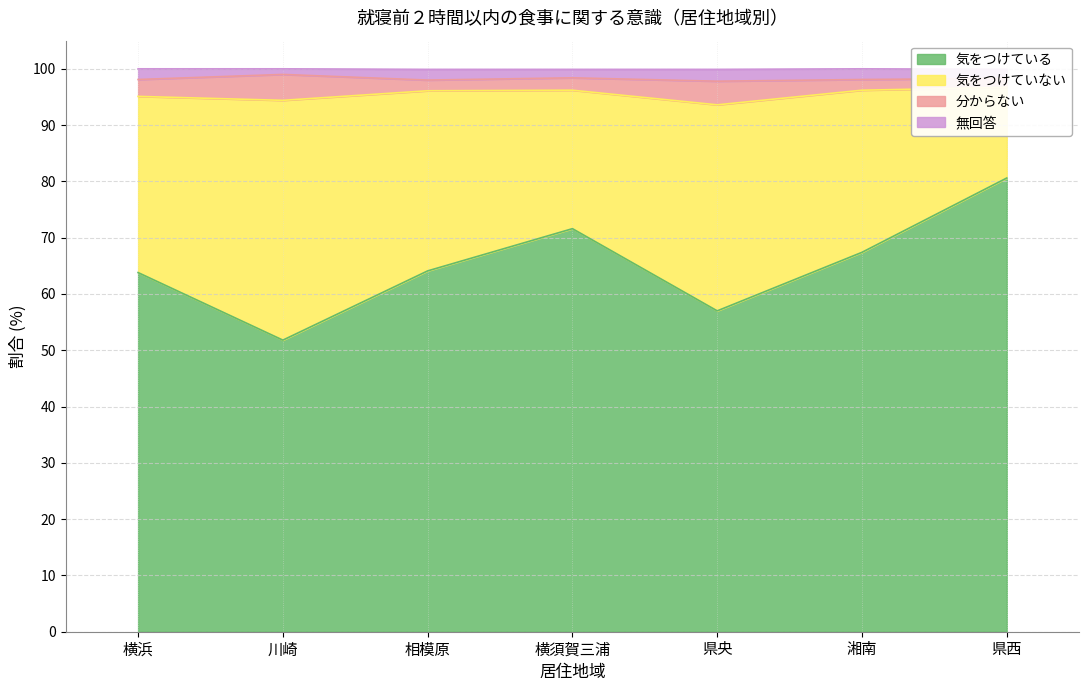

Is it true that 気をつけている equals 80.6 at 県西?

True